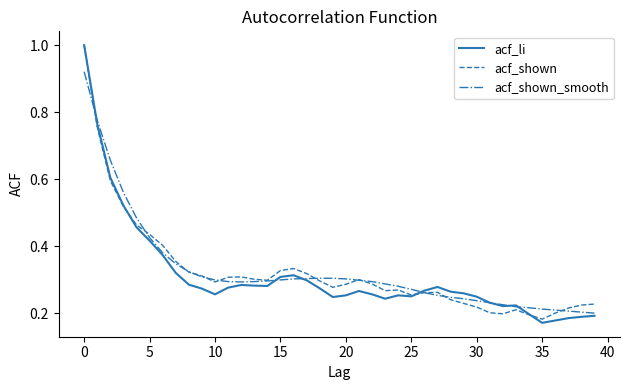

What is the maximum value for acf_li?

1.0